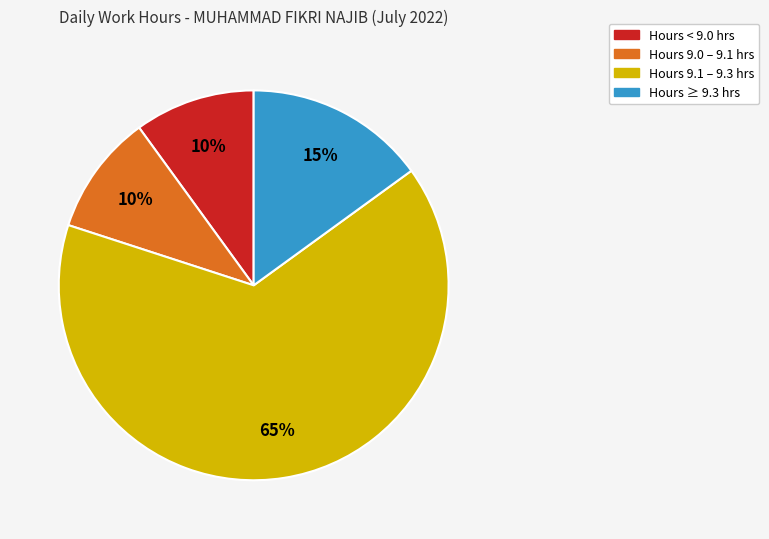

To the nearest percent, what is the average slice percentage?

25%